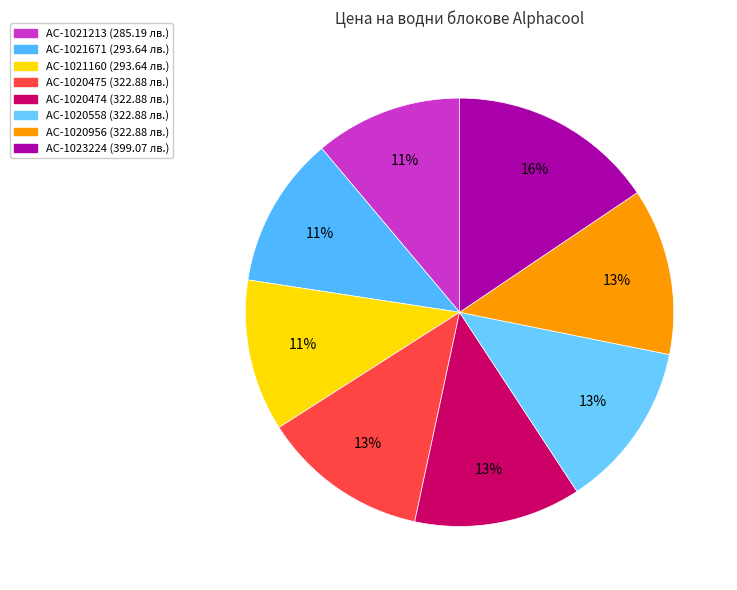

Does AC-1020475 account for over 50% of the chart?

No